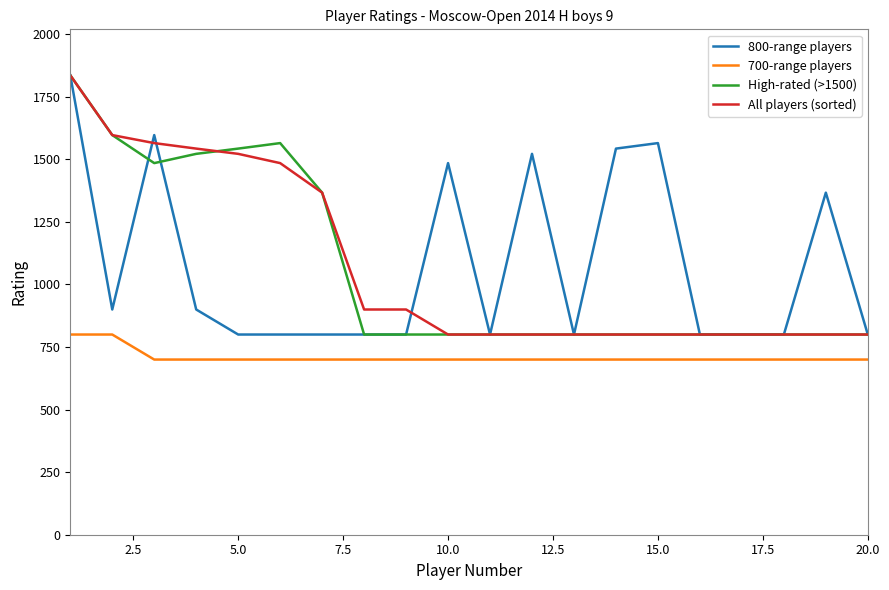

What is the lowest value of the All players (sorted) series?

800